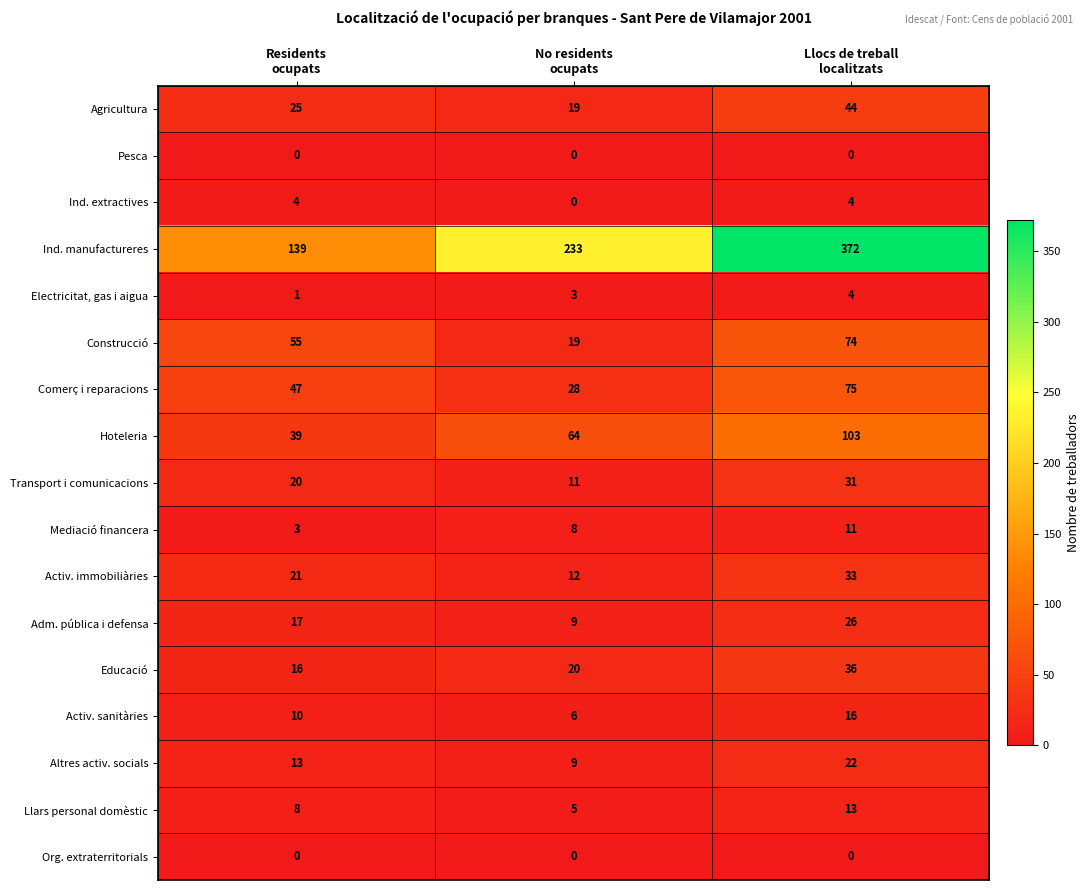

At which category is the sum across all series the highest?

Llocs de treball
localitzats